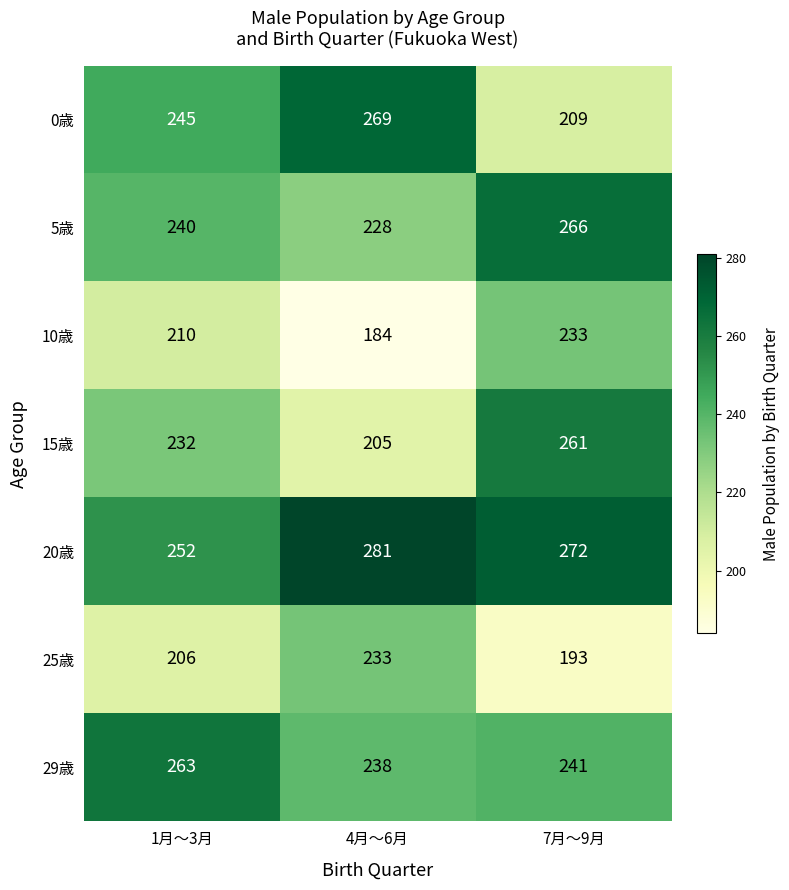

Is it true that 10歳 equals 298 at 4月～6月?

False